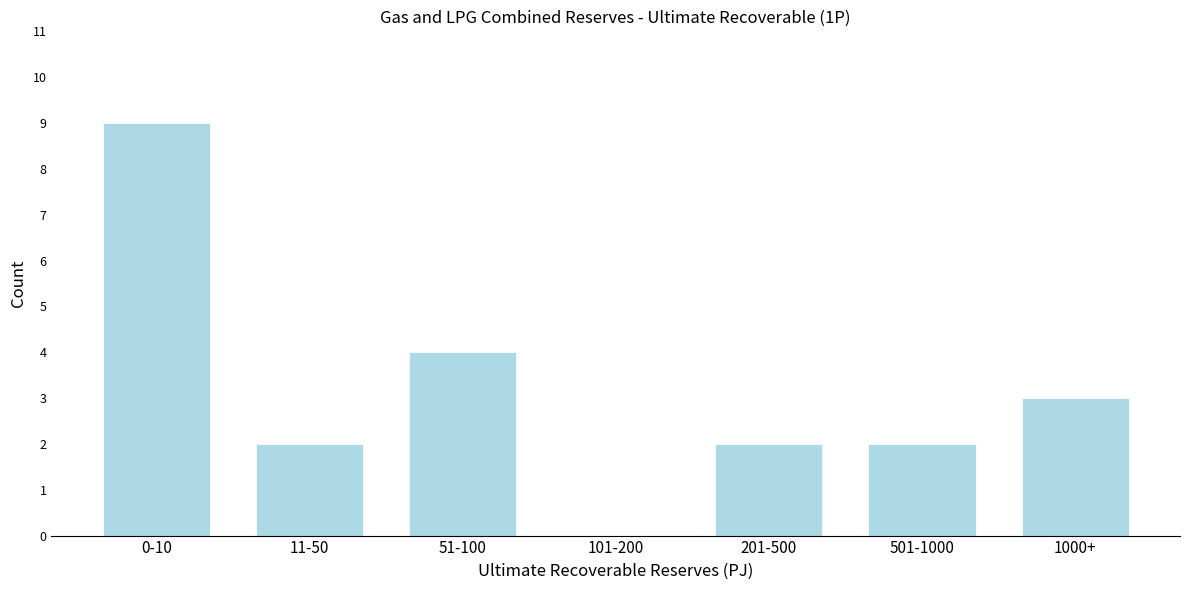

Reading left to right, list all the values displayed in this chart.

0-10=9	11-50=2	51-100=4	101-200=0	201-500=2	501-1000=2	1000+=3